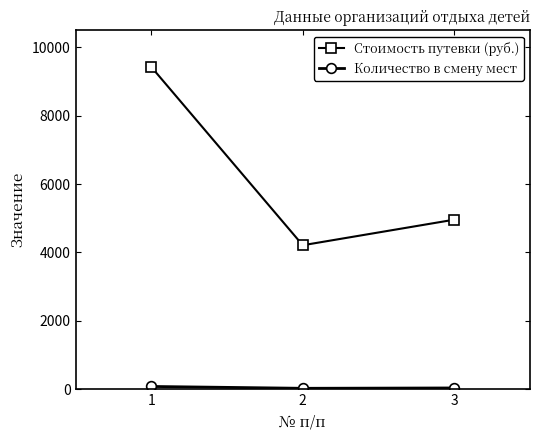

List the labels in order of Стоимость путевки (руб.) value, smallest first.

2, 3, 1